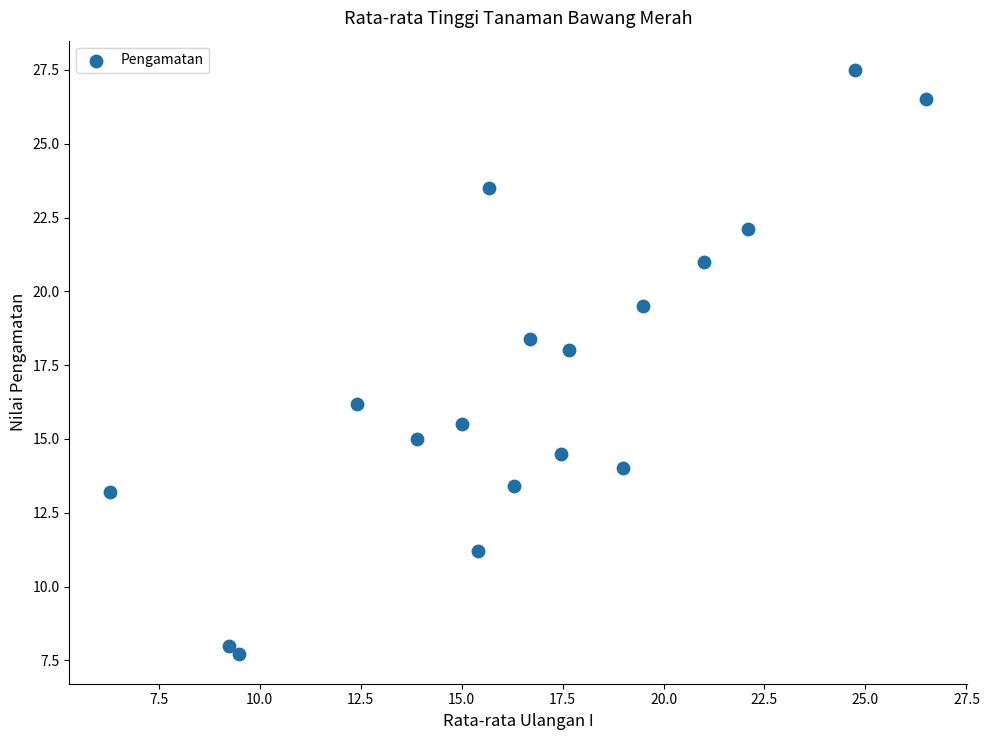

What is the range of X values (max minus min)?

20.2